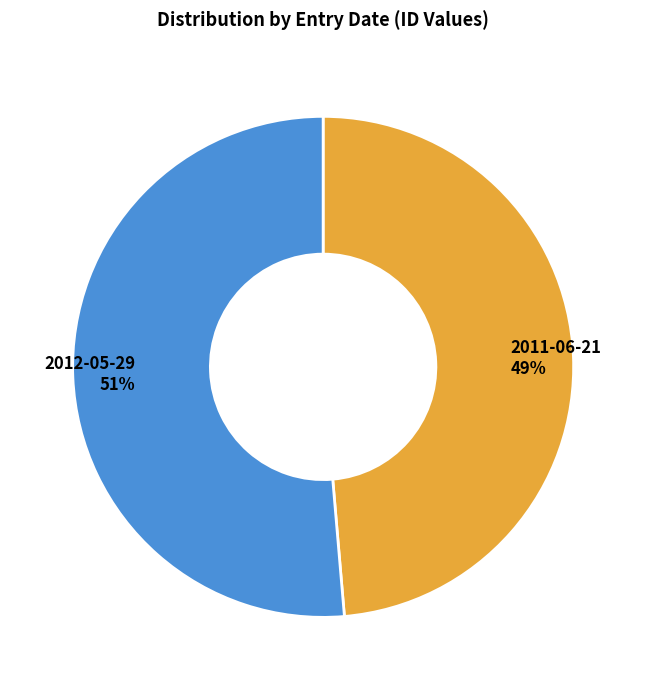

Combined, do 2012-05-29 and 2011-06-21 account for over 50%?

Yes